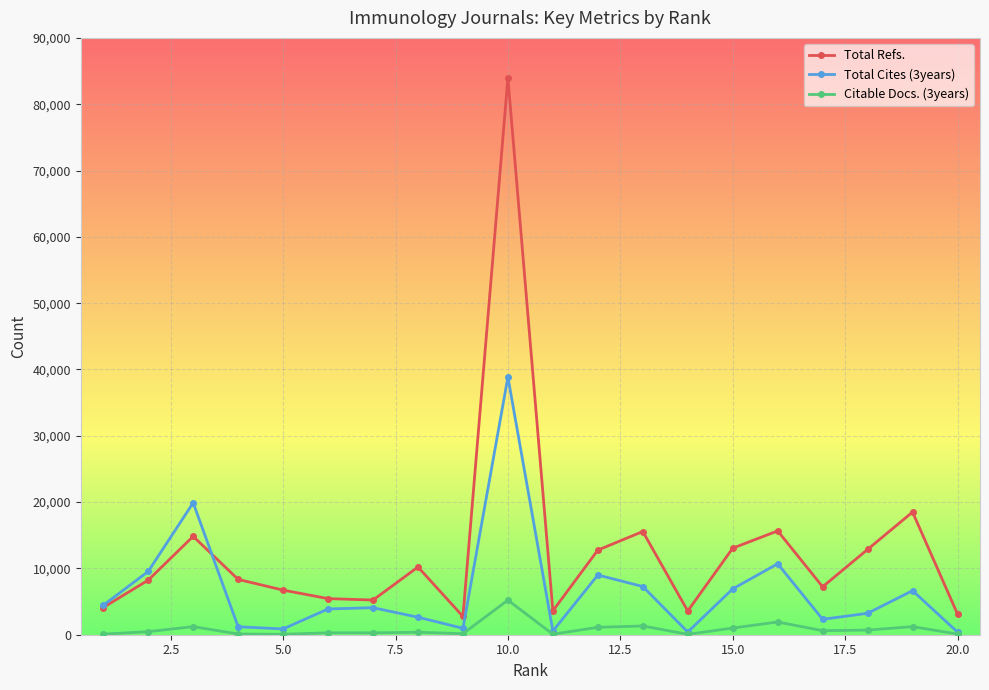

What are all the series names shown in the legend?

Total Refs., Total Cites (3years), Citable Docs. (3years)